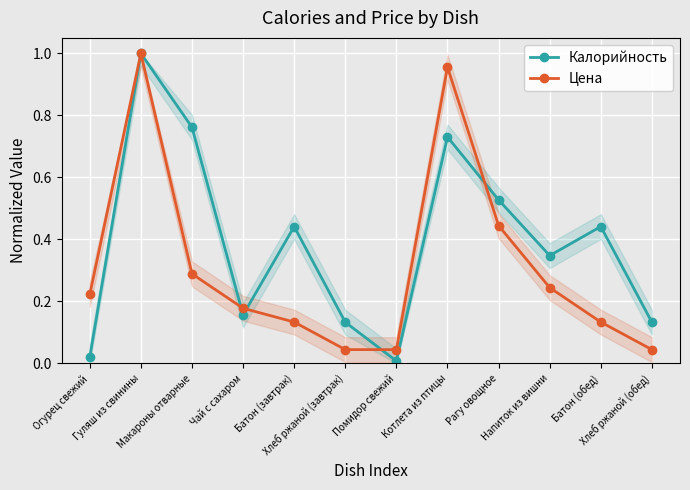

Reading right to left, list all the values displayed in this chart.

Калорийность: 0.1	0.4	0.3	0.5	0.7	0.0	0.1	0.4	0.2	0.8	1.0	0.0
Цена: 0.0	0.1	0.2	0.4	1.0	0.0	0.0	0.1	0.2	0.3	1.0	0.2